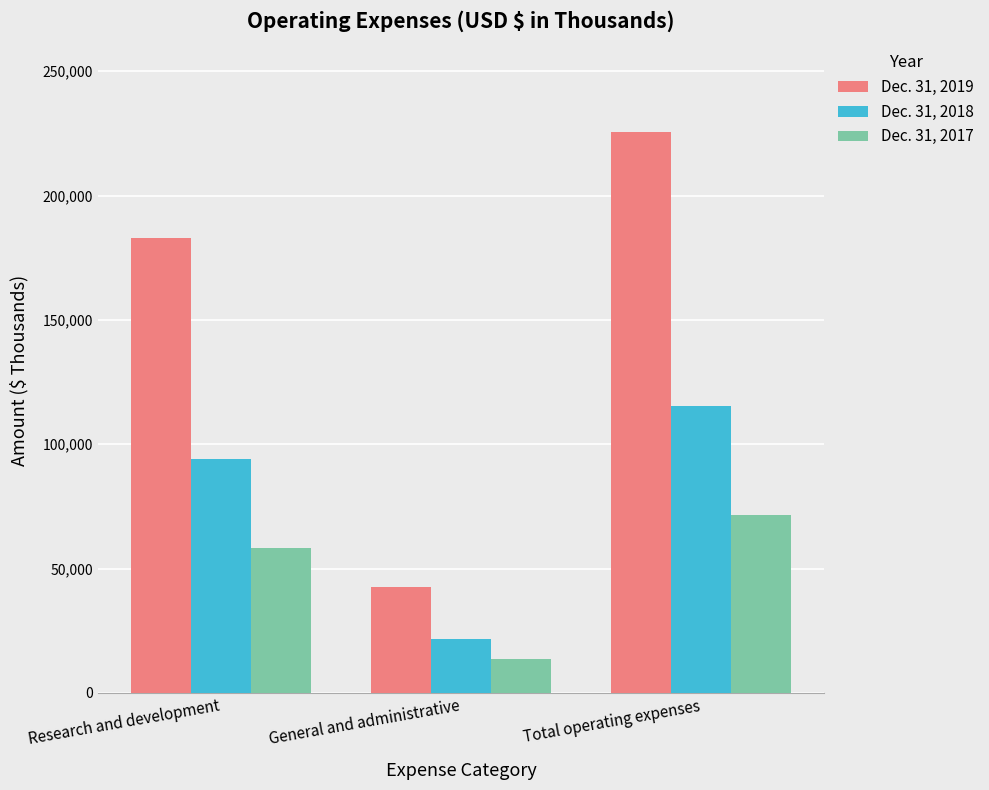

What is the value of the Dec. 31, 2018 bar at the 1st from the left?

93872